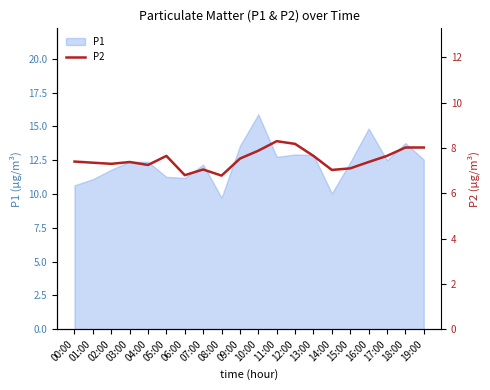

What position from the right is 04:00?

16